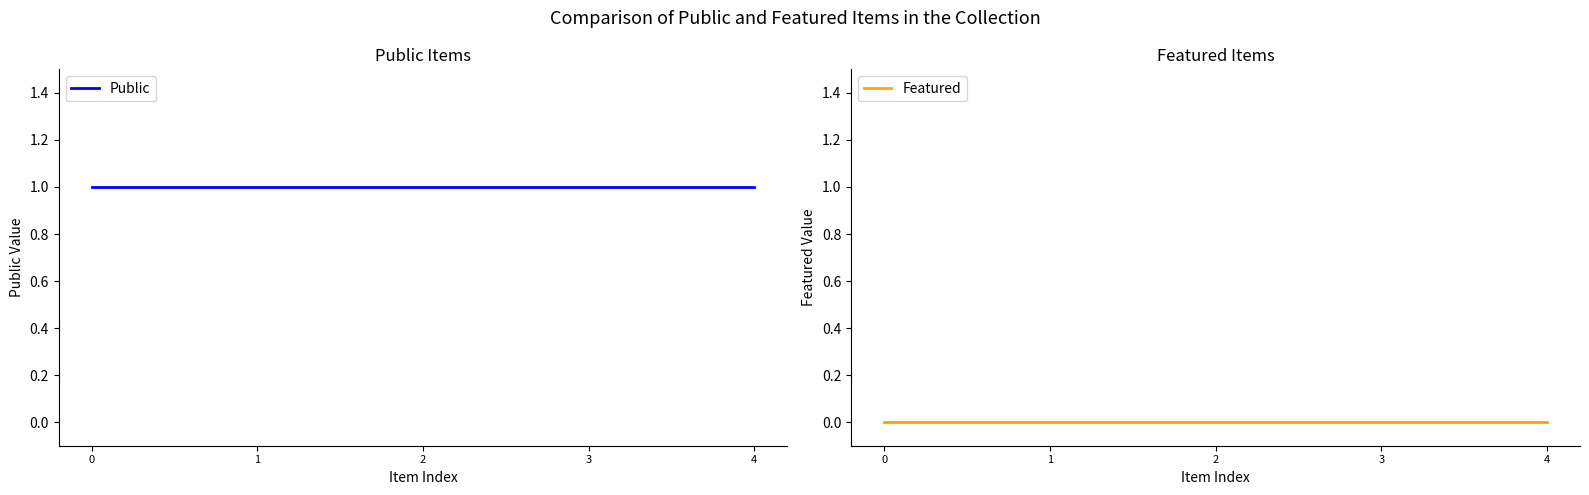

Rank the series at 0 from highest to lowest value.

Public, Featured